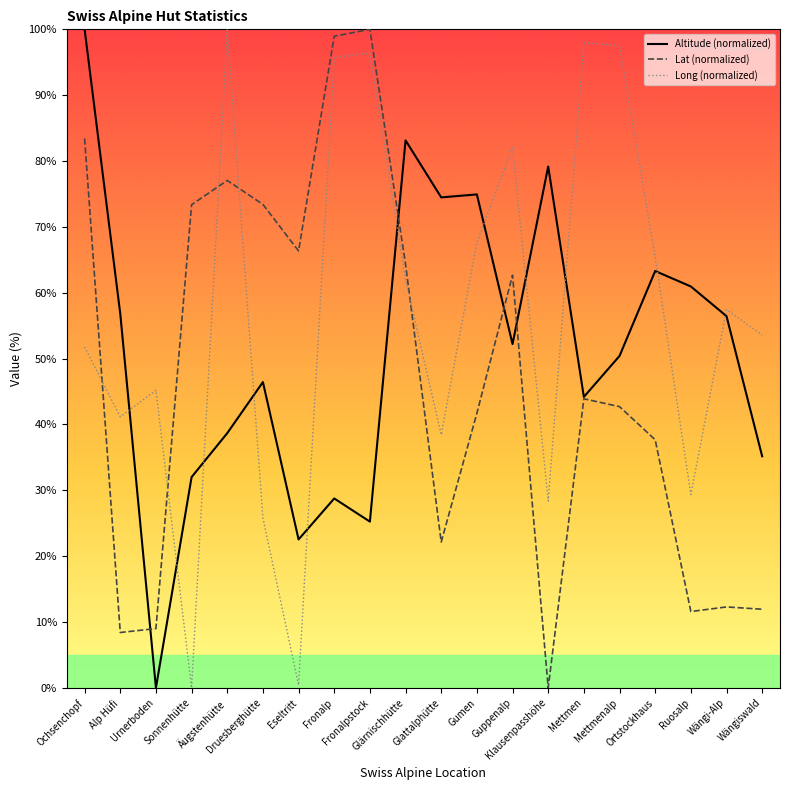

Where do Lat (normalized) and Long (normalized) first cross each other?

Ochsenchopf and Alp Hüfi